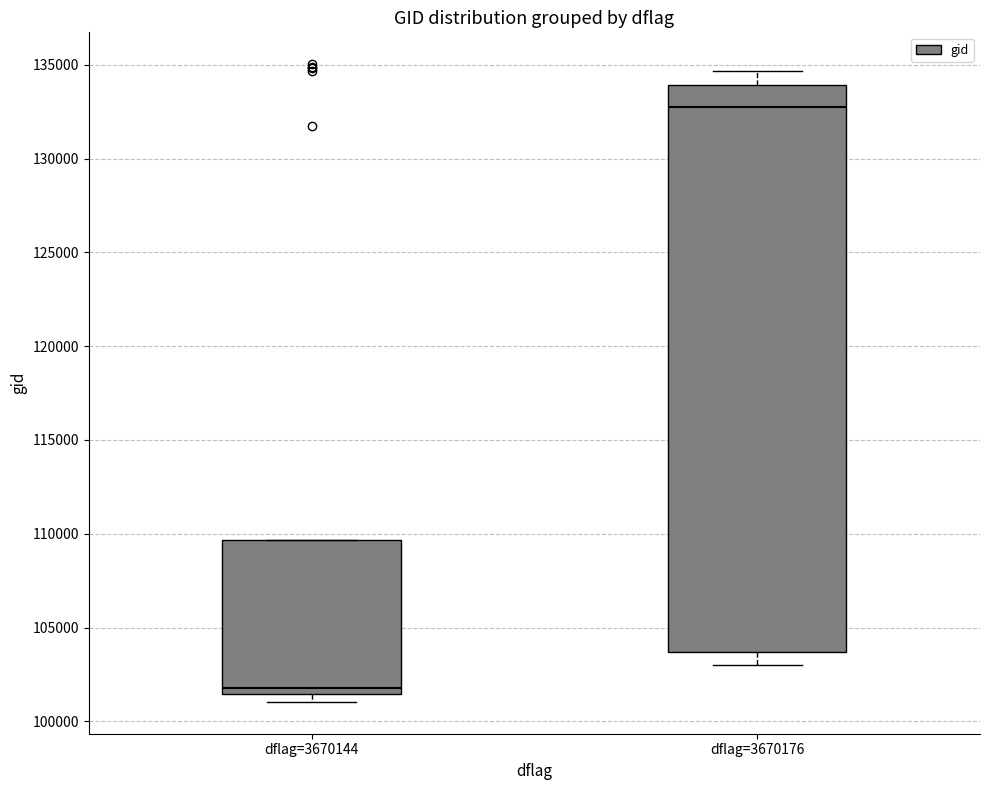

Comparing the boxes themselves (not the whiskers), which one is the tallest?

dflag=3670176